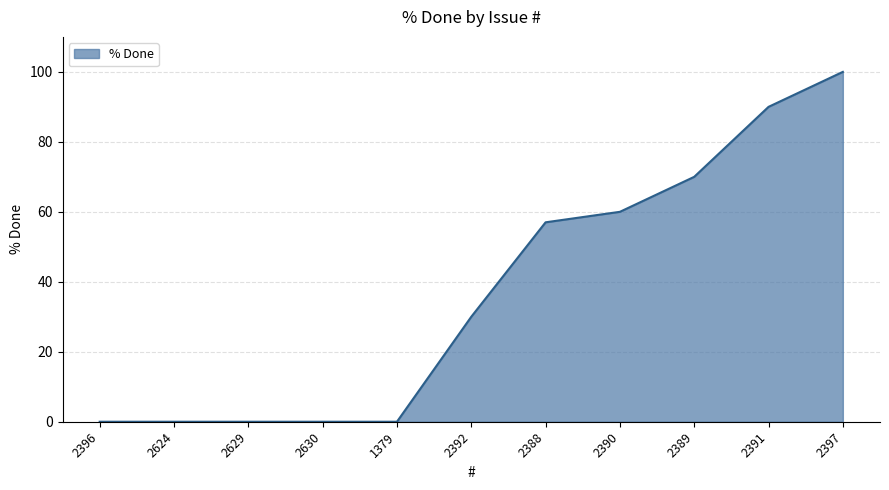

Reading right to left, what are all the values shown in this chart?

2397=100	2391=90	2389=70	2390=60	2388=57	2392=30	1379=0	2630=0	2629=0	2624=0	2396=0